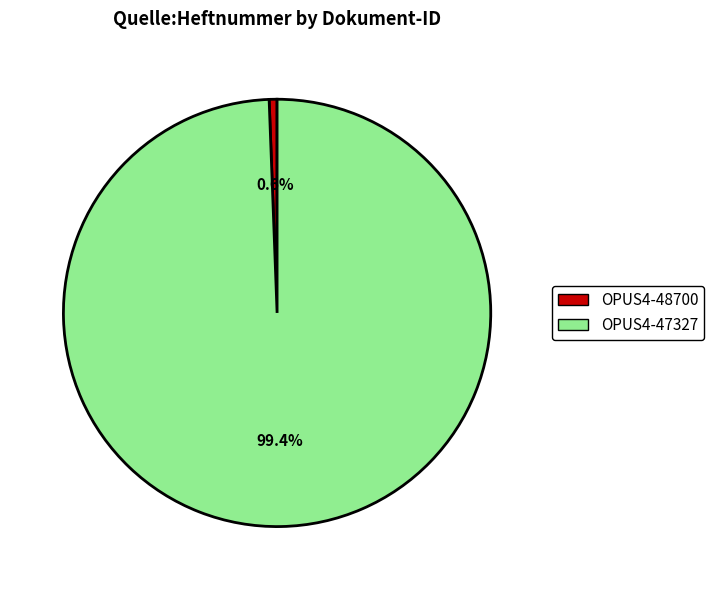

To the nearest percent, what is the difference between the OPUS4-48700 and OPUS4-47327 slice percentages?

99%